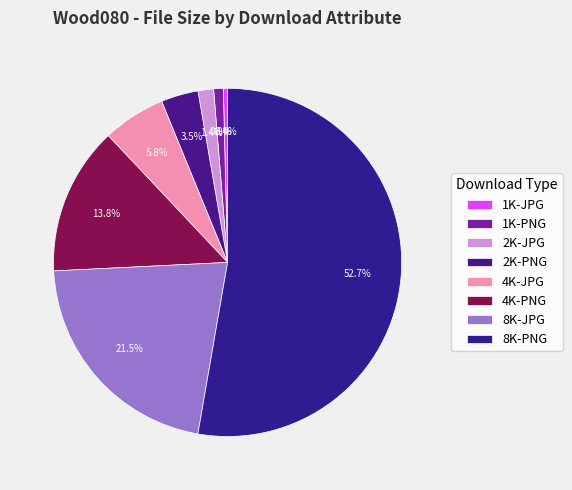

True or false: 1K-JPG accounts for 0% of the total.

True